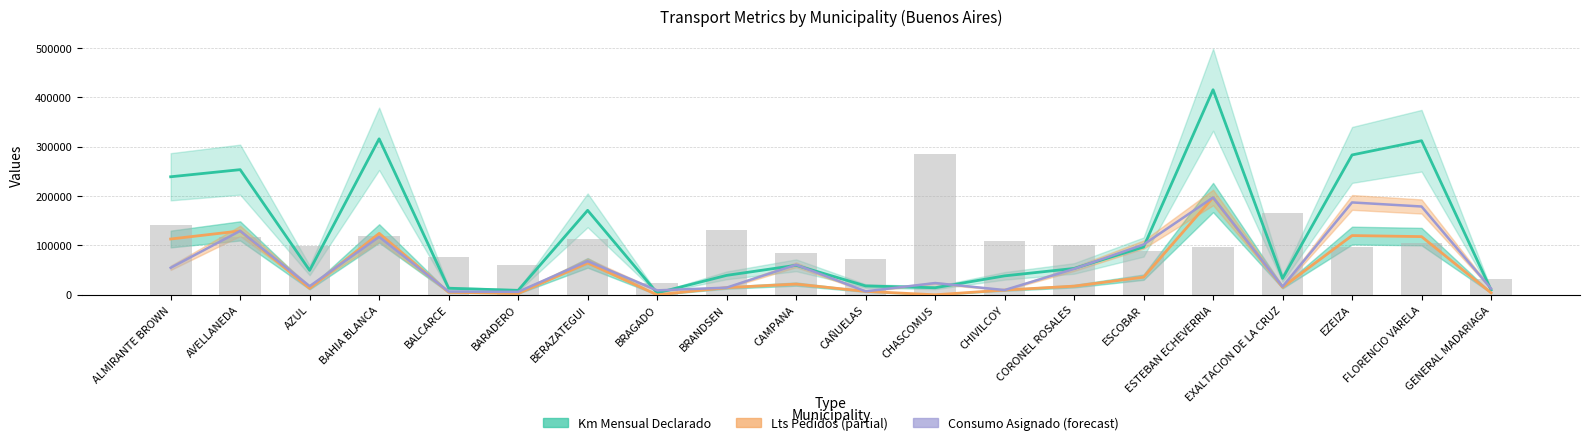

Does the chart contain stacked bars?

No